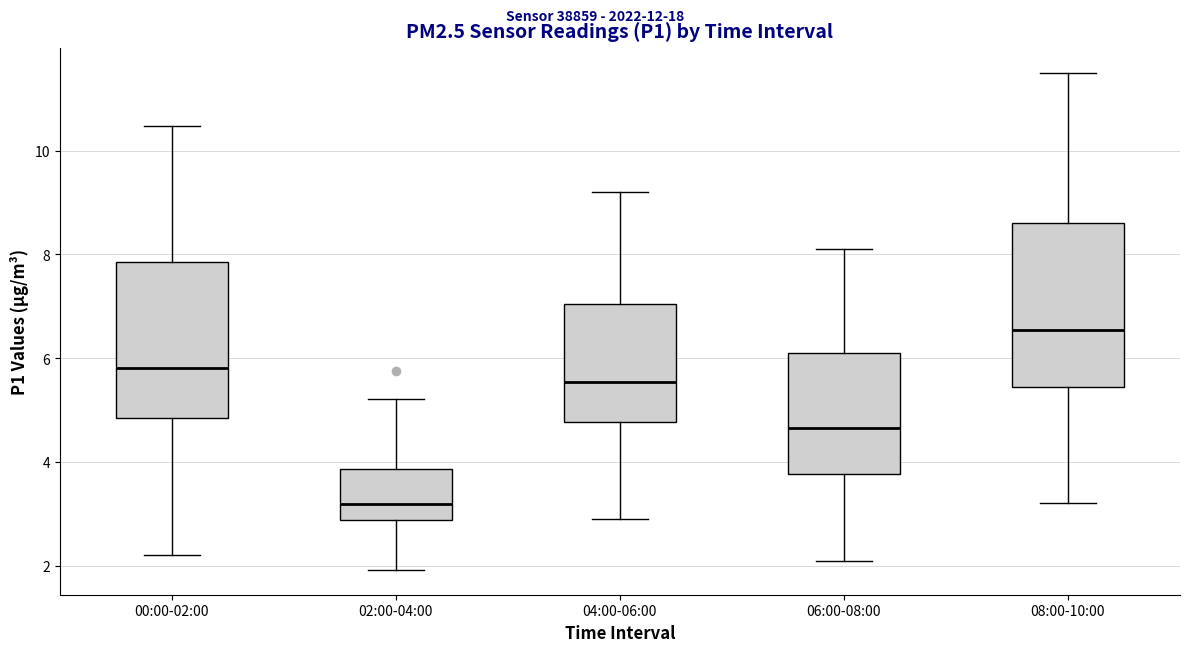

Reading left to right, transcribe this box plot: for each box, give where its median line is, the range the box spans, and where its two whiskers end, as read against the y-axis. The values are not printed on the chart, so give them approximately, as read against the axis.

00:00-02:00: median 5.8, box 4.8 to 7.8, whiskers 2.2 to 10.4
02:00-04:00: median 3.2, box 2.8 to 3.8, whiskers 2.0 to 5.2
04:00-06:00: median 5.6, box 4.8 to 7.0, whiskers 3.0 to 9.2
06:00-08:00: median 4.6, box 3.8 to 6.2, whiskers 2.2 to 8.2
08:00-10:00: median 6.6, box 5.4 to 8.6, whiskers 3.2 to 11.6